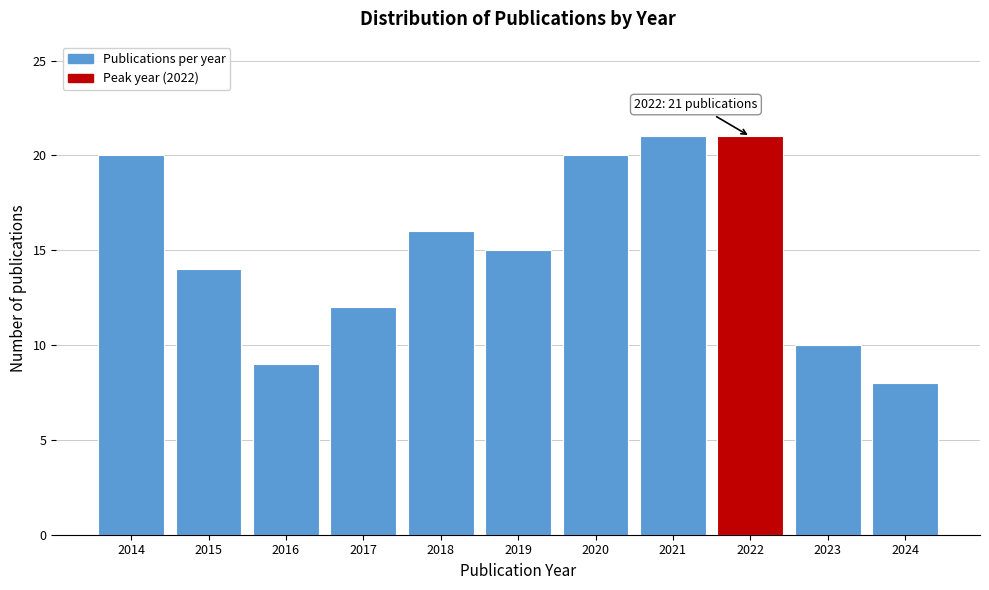

Reading right to left, extract all data points from this chart.

8	10	21	21	20	15	16	12	9	14	20